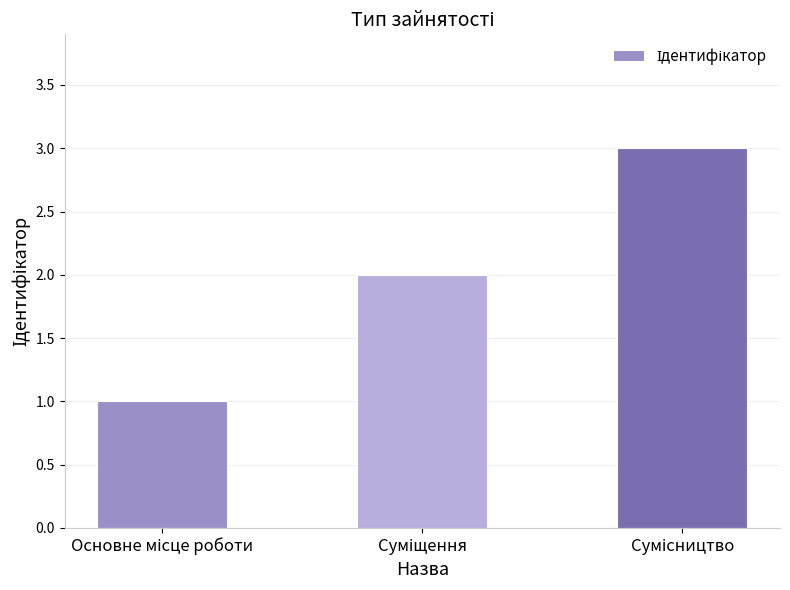

What is the sum of all values?

6